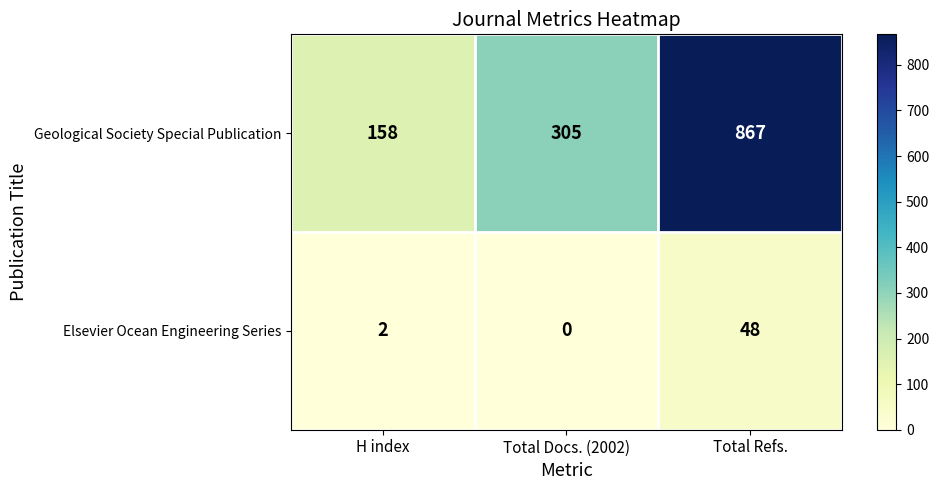

Which series has the largest total across all categories?

Geological Society Special Publication